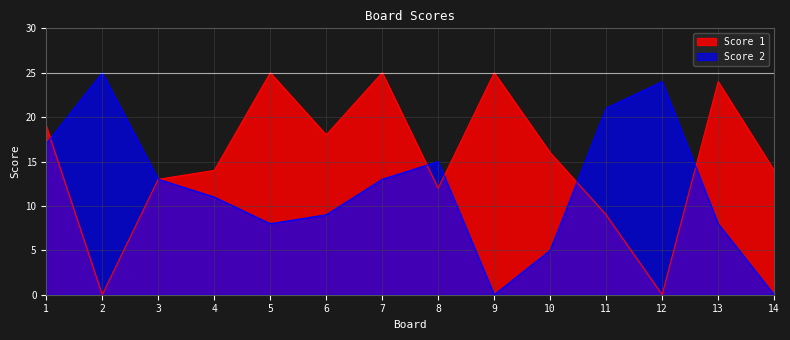

Does the chart display data point markers on the line(s)?

No